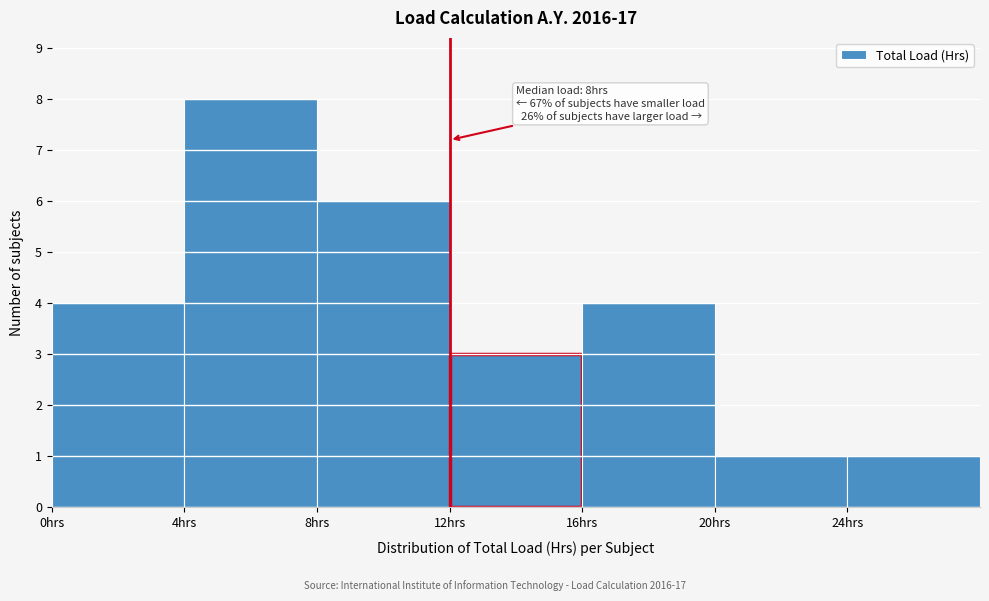

Over which range of the x-axis is the bar tallest?

4 to 8